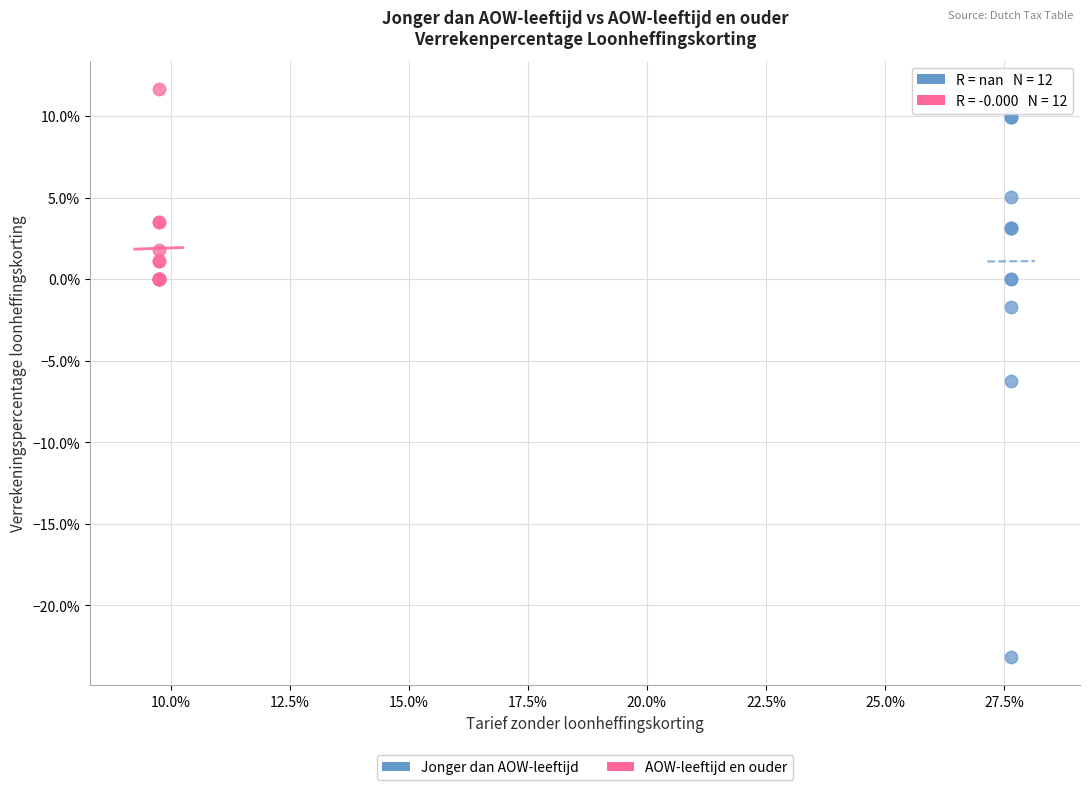

Which series has the largest Y range (max minus min)?

Jonger dan AOW-leeftijd